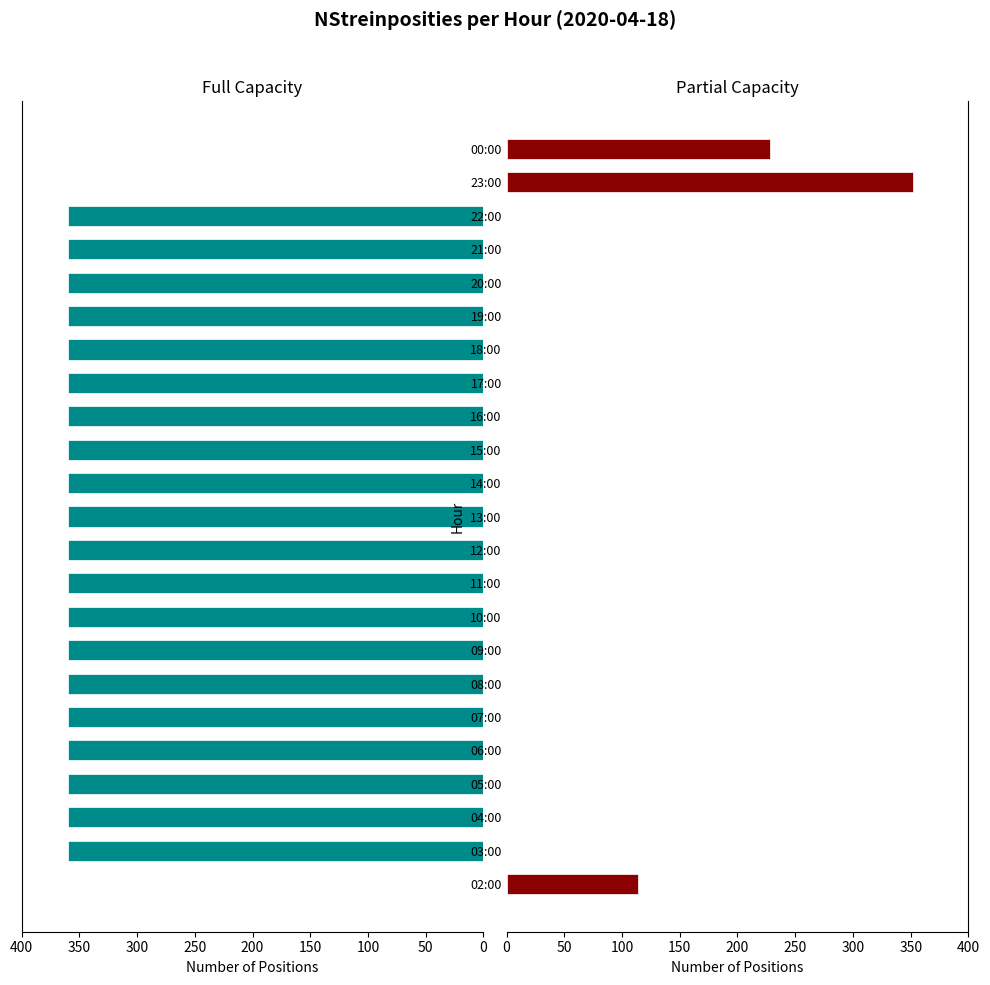

Which series has the widest spread of values?

Full (360)